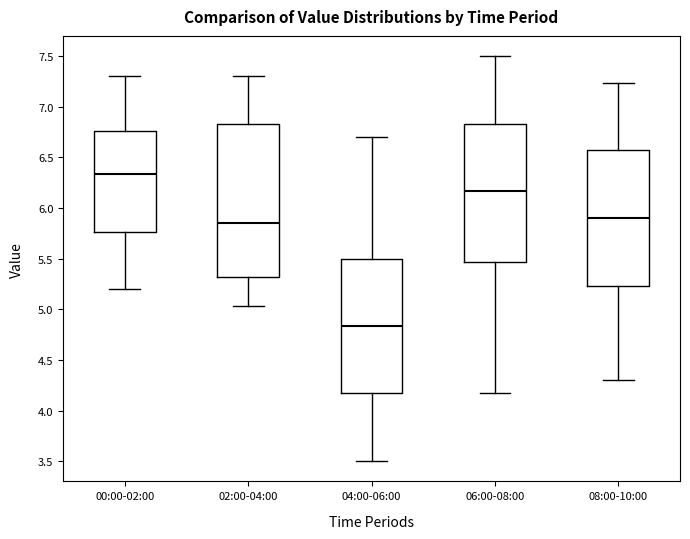

Where does the upper whisker of the box for 02:00-04:00 end on the y-axis? The values are not printed on the chart, so give them approximately, as read against the axis.

7.30